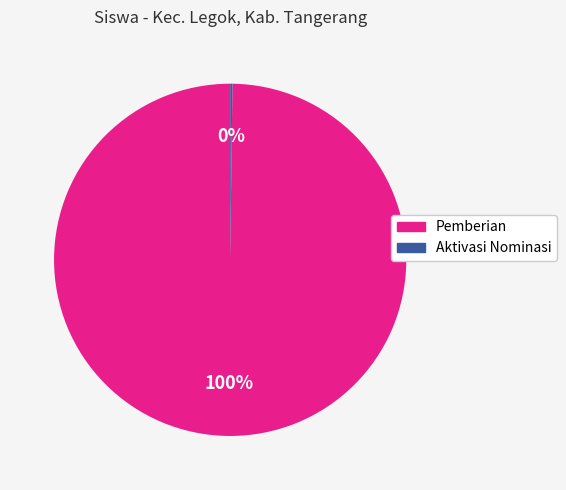

Is there a majority slice in this chart?

Yes